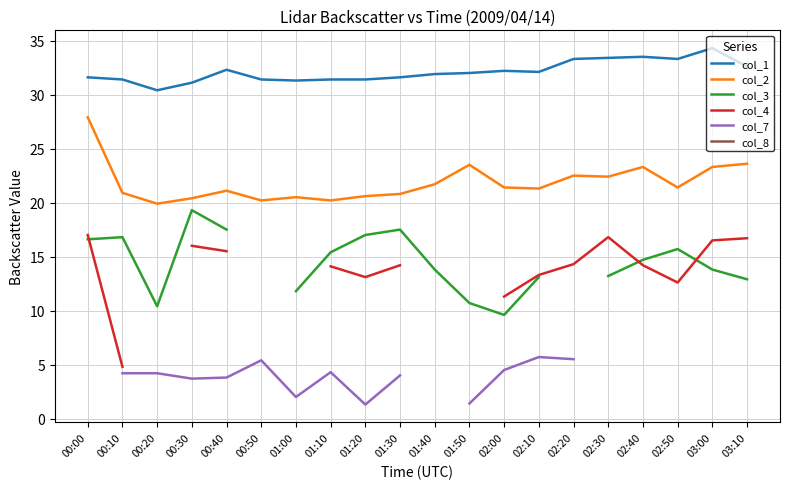

Which series has the largest range (max minus min)?

col_4